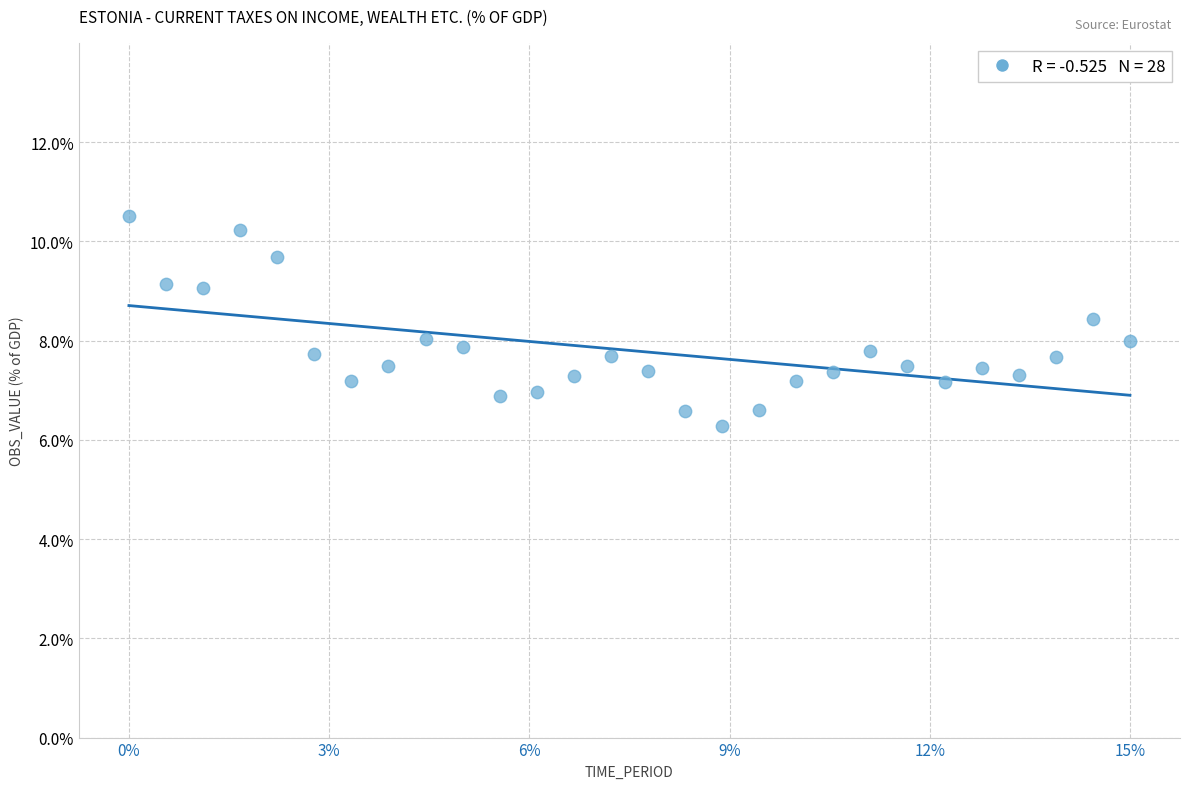

What is the range of Y values (max minus min)?

4.2